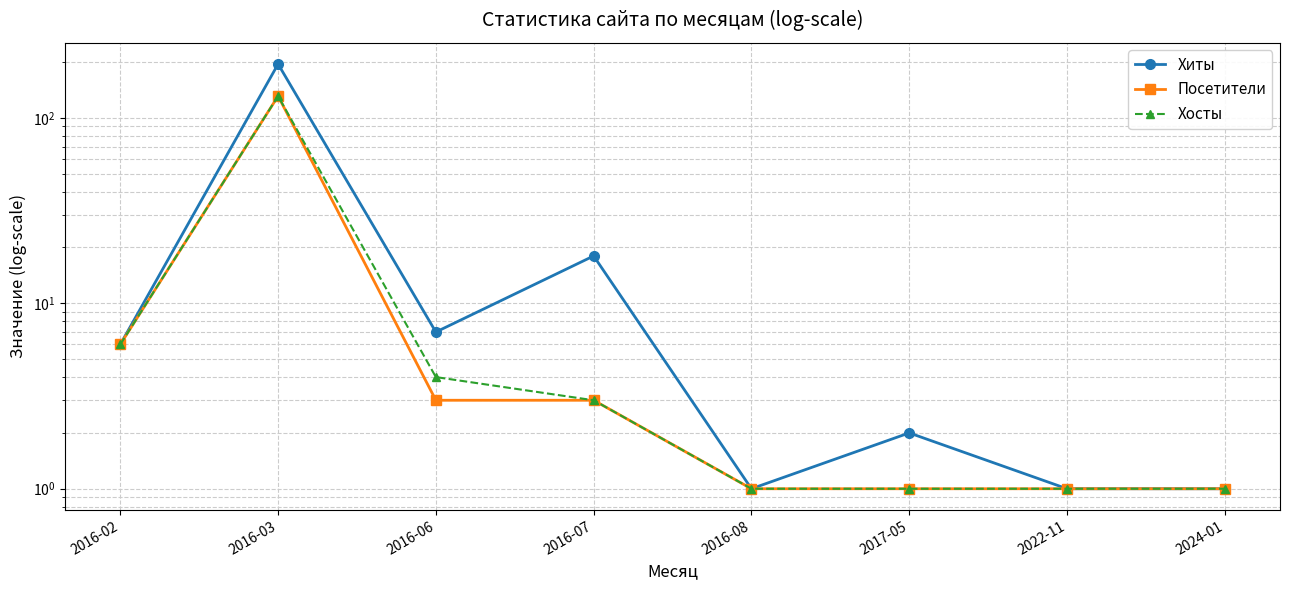

Rank the series at 2016-07 from lowest to highest value.

Посетители, Хосты, Хиты